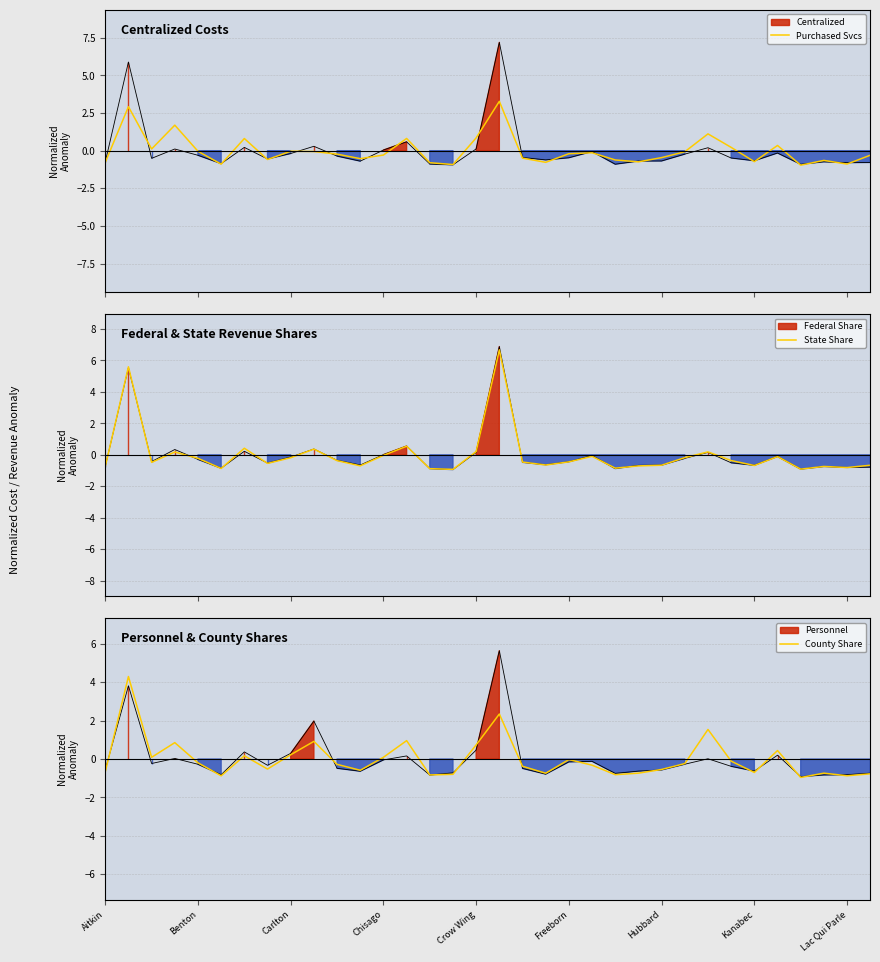

Is it true that Purchased Svcs equals -0.4 at 15?

False